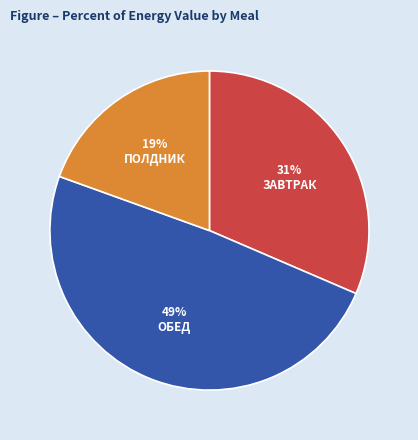

The ОБЕД slice represents 35% of the pie. True or false?

False